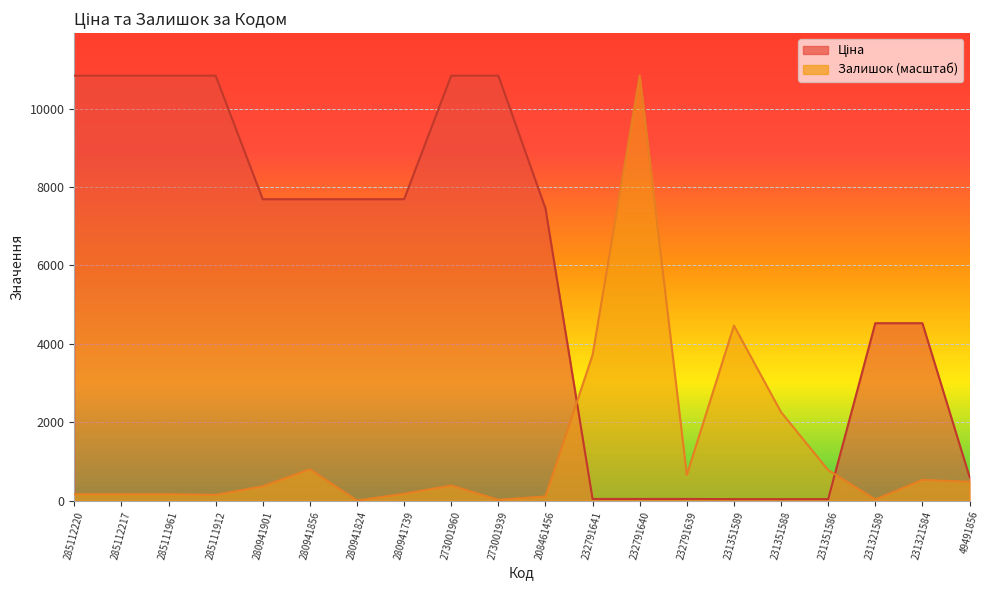

What is the label of the 18th point from the right?

285111961